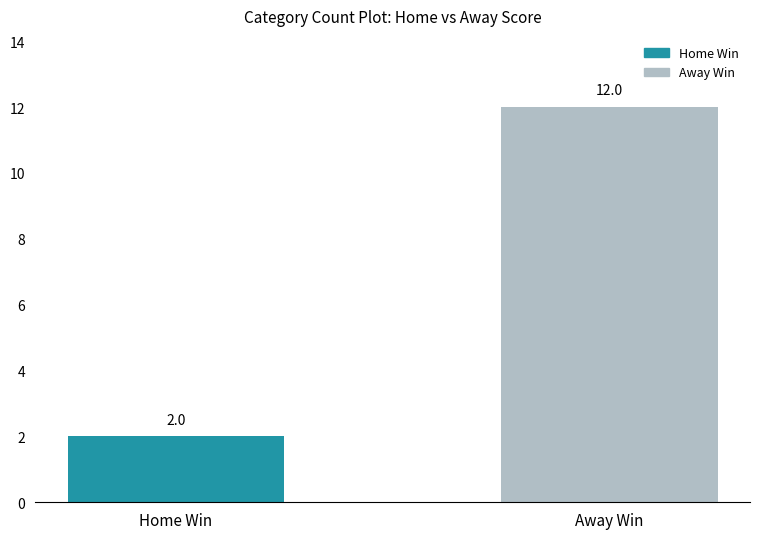

Which category has the highest value across all series?

Away Win